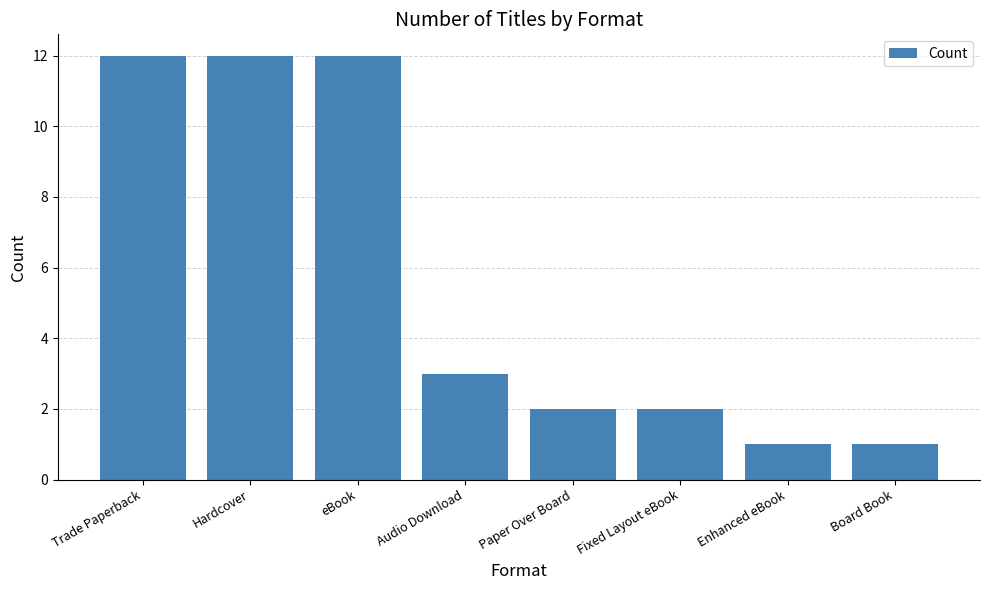

What is the difference between the maximum and minimum values?

11